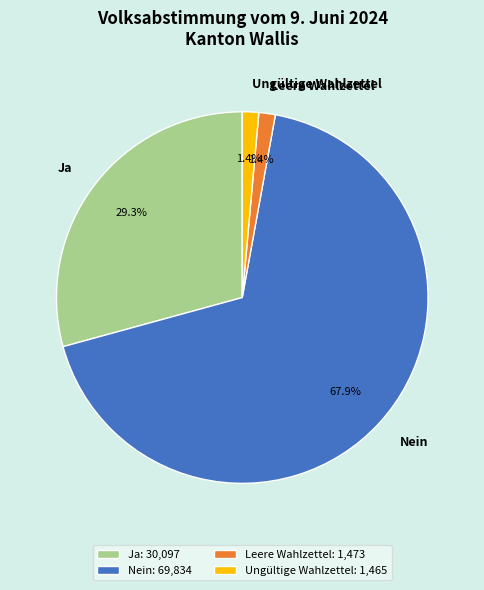

Do Nein and Ja together represent more than half of the pie?

Yes